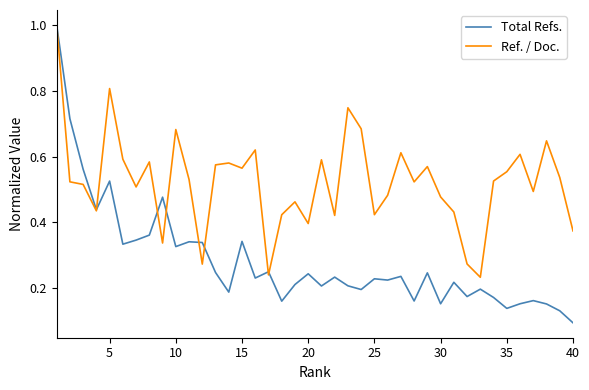

Which series has the widest spread of values?

Total Refs.